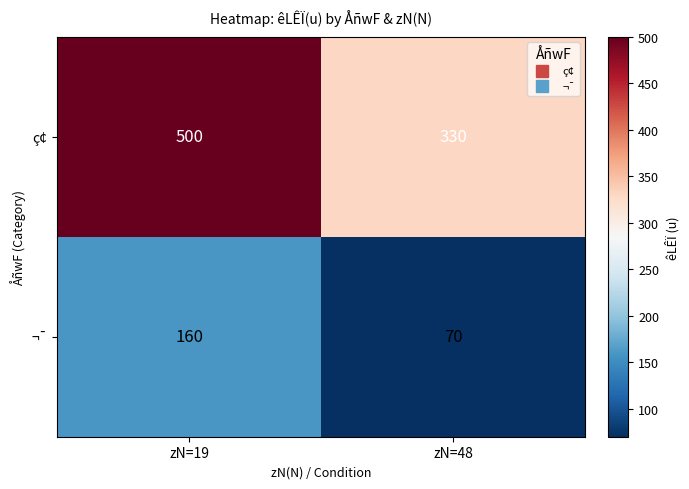

How many data points does each series have?

2